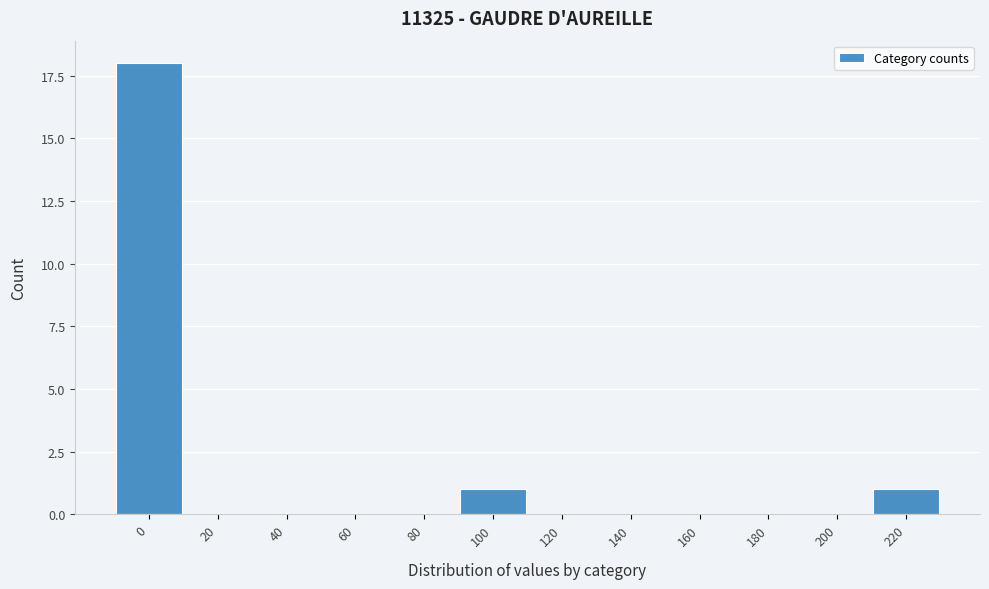

Reading right to left, list all the values displayed in this chart.

220=1	200=0	180=0	160=0	140=0	120=0	100=1	80=0	60=0	40=0	20=0	0=18